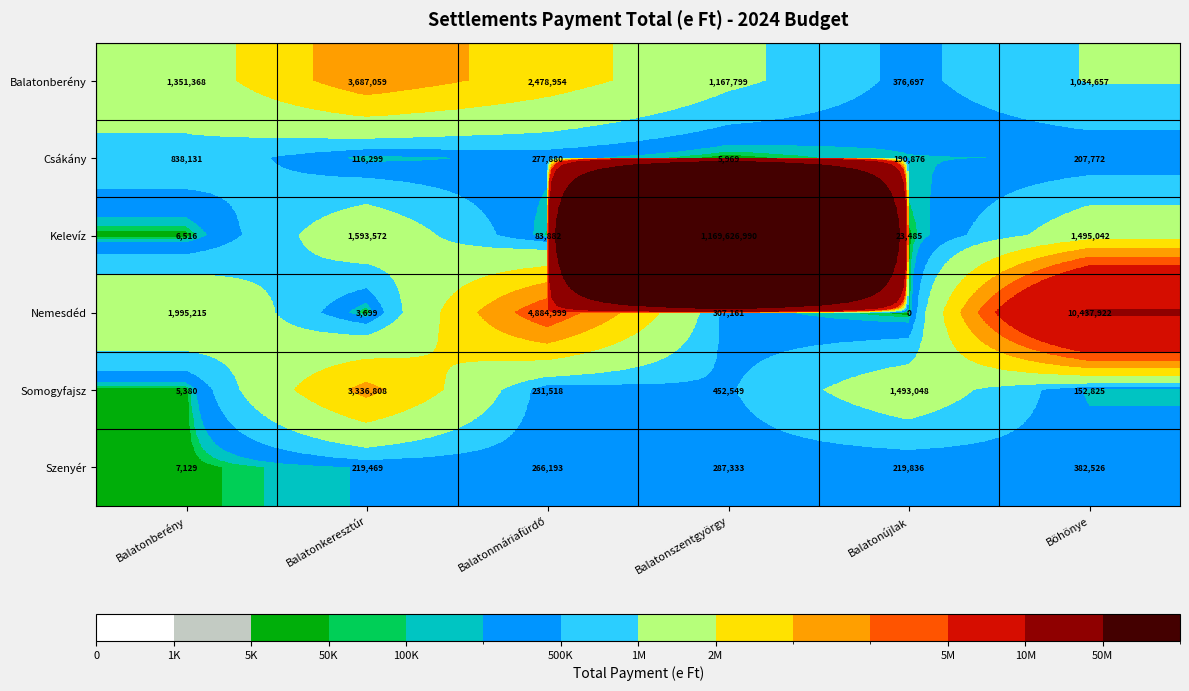

Count the number of data series in this chart.

6